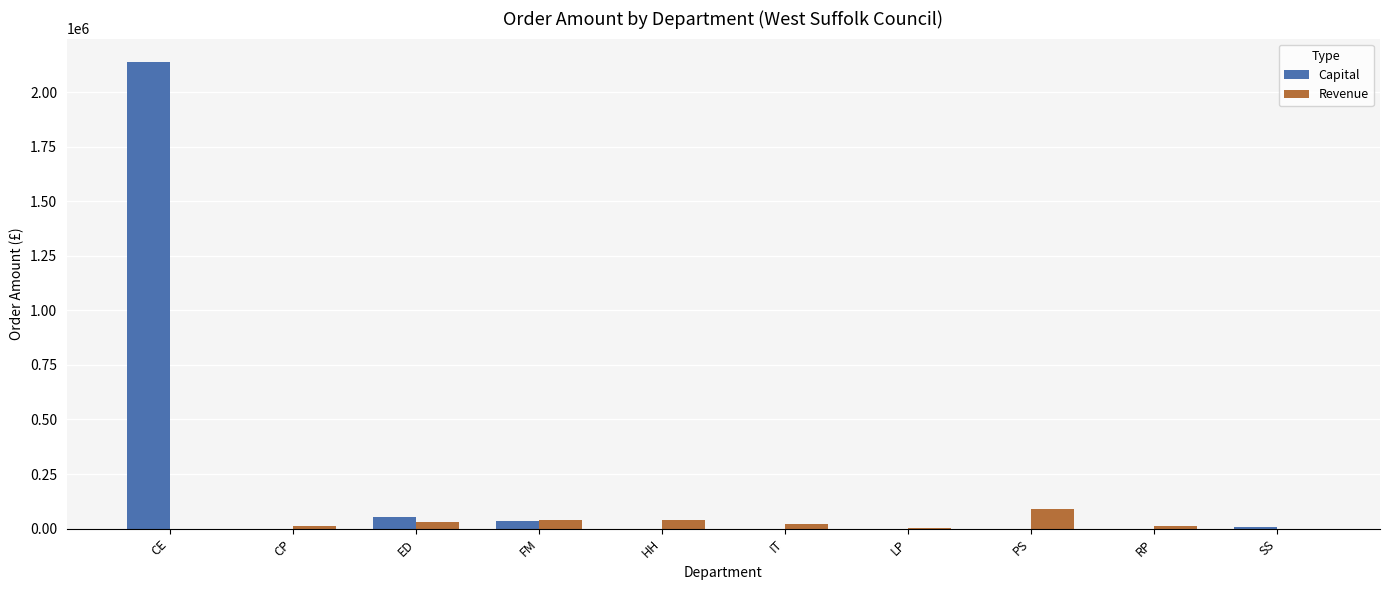

The value of Capital at RP is 737543.2. True or false?

False